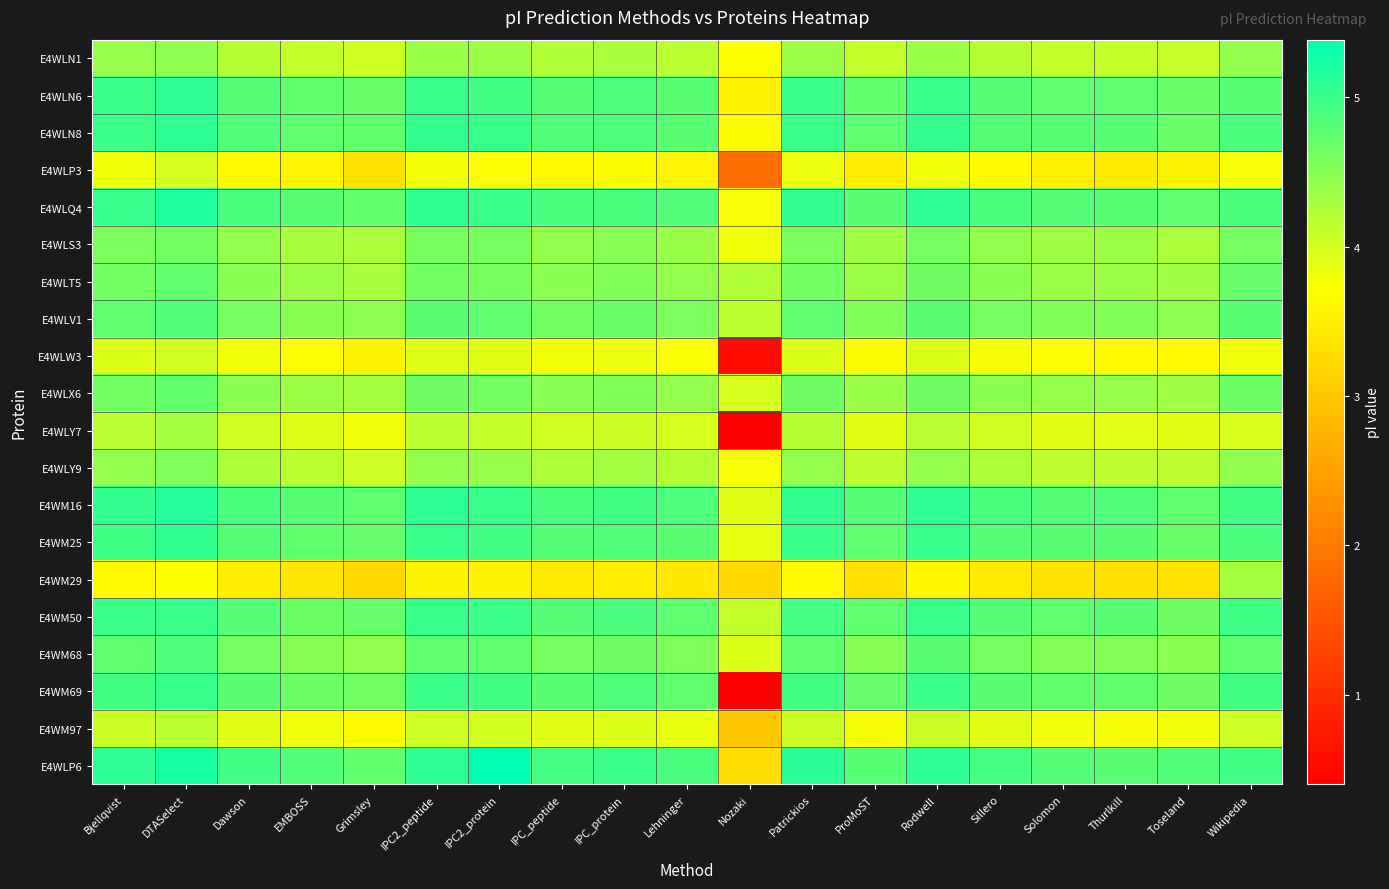

Reading left to right, transcribe all the data shown in this chart.

E4WLN1: Bjellqvist=4.4	DTASelect=4.5	Dawson=4.2	EMBOSS=4.1	Grimsley=4.0	IPC2_peptide=4.4	IPC2_protein=4.4	IPC_peptide=4.2	IPC_protein=4.3	Lehninger=4.2	Nozaki=3.7	Patrickios=4.4	ProMoST=4.1	Rodwell=4.4	Sillero=4.2	Solomon=4.1	Thurlkill=4.1	Toseland=4.1	Wikipedia=4.4
E4WLN6: Bjellqvist=5.0	DTASelect=5.1	Dawson=4.8	EMBOSS=4.7	Grimsley=4.7	IPC2_peptide=5.0	IPC2_protein=4.9	IPC_peptide=4.8	IPC_protein=4.9	Lehninger=4.8	Nozaki=3.6	Patrickios=5.0	ProMoST=4.7	Rodwell=5.0	Sillero=4.8	Solomon=4.8	Thurlkill=4.8	Toseland=4.7	Wikipedia=4.8
E4WLN8: Bjellqvist=5.0	DTASelect=5.1	Dawson=4.9	EMBOSS=4.7	Grimsley=4.7	IPC2_peptide=5.0	IPC2_protein=5.0	IPC_peptide=4.9	IPC_protein=4.9	Lehninger=4.8	Nozaki=3.7	Patrickios=5.0	ProMoST=4.8	Rodwell=5.0	Sillero=4.8	Solomon=4.8	Thurlkill=4.8	Toseland=4.7	Wikipedia=4.9
E4WLP3: Bjellqvist=3.8	DTASelect=4.0	Dawson=3.7	EMBOSS=3.6	Grimsley=3.4	IPC2_peptide=3.8	IPC2_protein=3.7	IPC_peptide=3.6	IPC_protein=3.7	Lehninger=3.6	Nozaki=1.8	Patrickios=3.8	ProMoST=3.5	Rodwell=3.8	Sillero=3.7	Solomon=3.5	Thurlkill=3.5	Toseland=3.6	Wikipedia=3.8
E4WLQ4: Bjellqvist=5.0	DTASelect=5.2	Dawson=4.9	EMBOSS=4.8	Grimsley=4.7	IPC2_peptide=5.1	IPC2_protein=5.0	IPC_peptide=4.9	IPC_protein=4.9	Lehninger=4.9	Nozaki=3.8	Patrickios=5.0	ProMoST=4.8	Rodwell=5.1	Sillero=4.9	Solomon=4.8	Thurlkill=4.8	Toseland=4.8	Wikipedia=4.9
E4WLS3: Bjellqvist=4.6	DTASelect=4.6	Dawson=4.4	EMBOSS=4.3	Grimsley=4.3	IPC2_peptide=4.6	IPC2_protein=4.6	IPC_peptide=4.4	IPC_protein=4.5	Lehninger=4.4	Nozaki=3.8	Patrickios=4.6	ProMoST=4.3	Rodwell=4.6	Sillero=4.4	Solomon=4.3	Thurlkill=4.4	Toseland=4.3	Wikipedia=4.6
E4WLT5: Bjellqvist=4.6	DTASelect=4.7	Dawson=4.5	EMBOSS=4.4	Grimsley=4.3	IPC2_peptide=4.6	IPC2_protein=4.6	IPC_peptide=4.5	IPC_protein=4.5	Lehninger=4.4	Nozaki=4.2	Patrickios=4.6	ProMoST=4.4	Rodwell=4.6	Sillero=4.5	Solomon=4.4	Thurlkill=4.4	Toseland=4.3	Wikipedia=4.7
E4WLV1: Bjellqvist=4.8	DTASelect=4.9	Dawson=4.6	EMBOSS=4.5	Grimsley=4.5	IPC2_peptide=4.8	IPC2_protein=4.8	IPC_peptide=4.6	IPC_protein=4.7	Lehninger=4.6	Nozaki=4.2	Patrickios=4.8	ProMoST=4.5	Rodwell=4.8	Sillero=4.6	Solomon=4.5	Thurlkill=4.5	Toseland=4.5	Wikipedia=4.8
E4WLW3: Bjellqvist=3.9	DTASelect=4.0	Dawson=3.8	EMBOSS=3.7	Grimsley=3.6	IPC2_peptide=3.9	IPC2_protein=3.9	IPC_peptide=3.8	IPC_protein=3.8	Lehninger=3.7	Nozaki=0.5	Patrickios=4.0	ProMoST=3.7	Rodwell=3.9	Sillero=3.8	Solomon=3.7	Thurlkill=3.7	Toseland=3.7	Wikipedia=3.8
E4WLX6: Bjellqvist=4.6	DTASelect=4.7	Dawson=4.5	EMBOSS=4.4	Grimsley=4.3	IPC2_peptide=4.6	IPC2_protein=4.6	IPC_peptide=4.5	IPC_protein=4.5	Lehninger=4.4	Nozaki=4.0	Patrickios=4.6	ProMoST=4.4	Rodwell=4.6	Sillero=4.5	Solomon=4.4	Thurlkill=4.4	Toseland=4.3	Wikipedia=4.7
E4WLY7: Bjellqvist=4.2	DTASelect=4.3	Dawson=4.0	EMBOSS=3.9	Grimsley=3.8	IPC2_peptide=4.2	IPC2_protein=4.1	IPC_peptide=4.0	IPC_protein=4.1	Lehninger=4.0	Nozaki=0.4	Patrickios=4.2	ProMoST=3.9	Rodwell=4.2	Sillero=4.0	Solomon=3.9	Thurlkill=3.9	Toseland=3.9	Wikipedia=4.0
E4WLY9: Bjellqvist=4.4	DTASelect=4.6	Dawson=4.3	EMBOSS=4.2	Grimsley=4.0	IPC2_peptide=4.4	IPC2_protein=4.4	IPC_peptide=4.3	IPC_protein=4.3	Lehninger=4.2	Nozaki=3.8	Patrickios=4.4	ProMoST=4.2	Rodwell=4.4	Sillero=4.3	Solomon=4.2	Thurlkill=4.1	Toseland=4.2	Wikipedia=4.4
E4WM16: Bjellqvist=5.0	DTASelect=5.1	Dawson=4.9	EMBOSS=4.8	Grimsley=4.8	IPC2_peptide=5.1	IPC2_protein=5.0	IPC_peptide=4.9	IPC_protein=5.0	Lehninger=4.9	Nozaki=3.9	Patrickios=5.1	ProMoST=4.8	Rodwell=5.1	Sillero=4.9	Solomon=4.8	Thurlkill=4.9	Toseland=4.7	Wikipedia=4.9
E4WM25: Bjellqvist=5.0	DTASelect=5.1	Dawson=4.8	EMBOSS=4.7	Grimsley=4.7	IPC2_peptide=5.0	IPC2_protein=4.9	IPC_peptide=4.8	IPC_protein=4.9	Lehninger=4.8	Nozaki=3.9	Patrickios=5.0	ProMoST=4.7	Rodwell=5.0	Sillero=4.8	Solomon=4.8	Thurlkill=4.8	Toseland=4.7	Wikipedia=4.9
E4WM29: Bjellqvist=3.6	DTASelect=3.7	Dawson=3.5	EMBOSS=3.4	Grimsley=3.2	IPC2_peptide=3.6	IPC2_protein=3.6	IPC_peptide=3.5	IPC_protein=3.5	Lehninger=3.4	Nozaki=3.2	Patrickios=3.7	ProMoST=3.3	Rodwell=3.6	Sillero=3.5	Solomon=3.4	Thurlkill=3.3	Toseland=3.4	Wikipedia=4.3
E4WM50: Bjellqvist=5.0	DTASelect=5.0	Dawson=4.8	EMBOSS=4.7	Grimsley=4.7	IPC2_peptide=5.0	IPC2_protein=5.0	IPC_peptide=4.8	IPC_protein=4.9	Lehninger=4.8	Nozaki=4.1	Patrickios=4.9	ProMoST=4.8	Rodwell=5.0	Sillero=4.8	Solomon=4.8	Thurlkill=4.8	Toseland=4.6	Wikipedia=5.0
E4WM68: Bjellqvist=4.8	DTASelect=4.9	Dawson=4.6	EMBOSS=4.5	Grimsley=4.4	IPC2_peptide=4.8	IPC2_protein=4.8	IPC_peptide=4.6	IPC_protein=4.7	Lehninger=4.6	Nozaki=3.9	Patrickios=4.8	ProMoST=4.5	Rodwell=4.8	Sillero=4.6	Solomon=4.5	Thurlkill=4.5	Toseland=4.5	Wikipedia=4.7
E4WM69: Bjellqvist=5.0	DTASelect=5.0	Dawson=4.8	EMBOSS=4.7	Grimsley=4.6	IPC2_peptide=5.0	IPC2_protein=4.9	IPC_peptide=4.8	IPC_protein=4.9	Lehninger=4.7	Nozaki=0.4	Patrickios=5.0	ProMoST=4.7	Rodwell=5.0	Sillero=4.8	Solomon=4.7	Thurlkill=4.7	Toseland=4.6	Wikipedia=5.0
E4WM97: Bjellqvist=4.1	DTASelect=4.2	Dawson=3.9	EMBOSS=3.8	Grimsley=3.7	IPC2_peptide=4.0	IPC2_protein=4.0	IPC_peptide=3.9	IPC_protein=4.0	Lehninger=3.9	Nozaki=3.0	Patrickios=4.1	ProMoST=3.8	Rodwell=4.1	Sillero=3.9	Solomon=3.8	Thurlkill=3.8	Toseland=3.8	Wikipedia=4.0
E4WLP6: Bjellqvist=5.1	DTASelect=5.2	Dawson=4.9	EMBOSS=4.9	Grimsley=4.7	IPC2_peptide=5.1	IPC2_protein=5.4	IPC_peptide=4.9	IPC_protein=5.0	Lehninger=4.9	Nozaki=3.3	Patrickios=5.1	ProMoST=4.8	Rodwell=5.1	Sillero=4.9	Solomon=4.8	Thurlkill=4.8	Toseland=4.9	Wikipedia=4.9